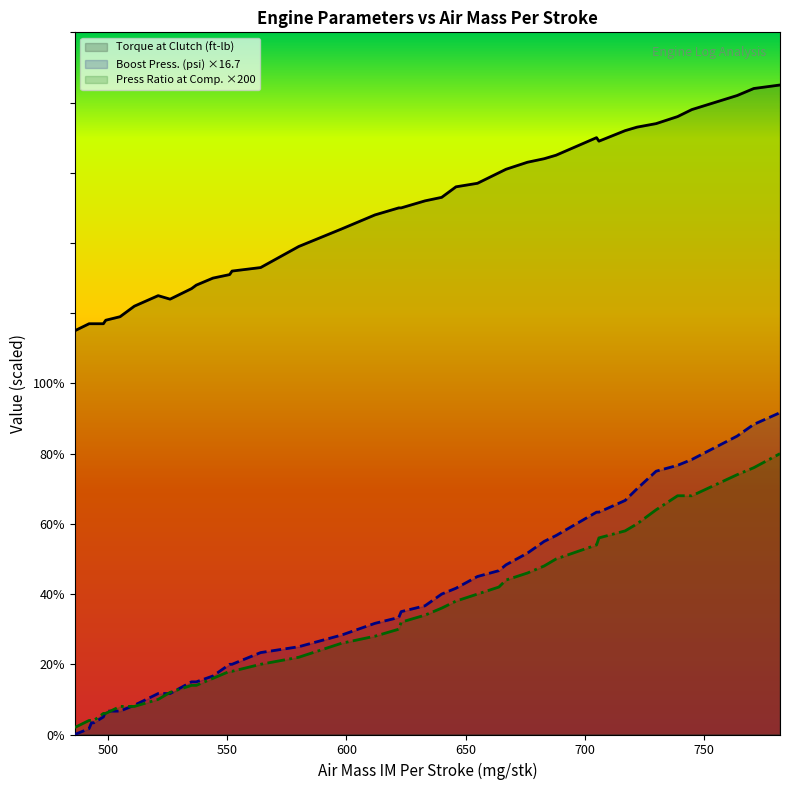

At which label does Press Ratio at Comp. (-) reach its minimum?

486